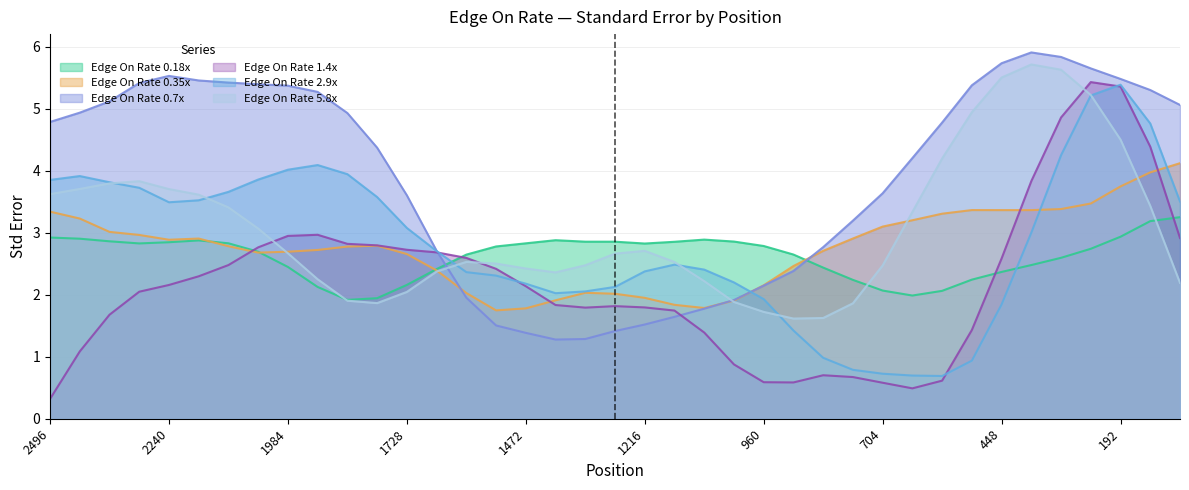

Reading right to left, what are all the values shown in this chart?

Edge On Rate 0.18x: 3.3	3.2	2.9	2.7	2.6	2.5	2.4	2.2	2.1	2.0	2.1	2.2	2.4	2.6	2.8	2.9	2.9	2.9	2.8	2.9	2.9	2.9	2.8	2.8	2.6	2.4	2.2	1.9	1.9	2.1	2.4	2.7	2.8	2.9	2.8	2.8	2.9	2.9	2.9
Edge On Rate 0.35x: 4.1	4.0	3.7	3.5	3.4	3.4	3.4	3.4	3.3	3.2	3.1	2.9	2.7	2.5	2.2	1.9	1.8	1.8	1.9	2.0	2.0	1.9	1.8	1.7	2.0	2.4	2.7	2.8	2.8	2.7	2.7	2.7	2.8	2.9	2.9	3.0	3.0	3.2	3.3
Edge On Rate 0.7x: 5.1	5.3	5.5	5.6	5.8	5.9	5.7	5.4	4.8	4.2	3.6	3.2	2.8	2.4	2.1	1.9	1.8	1.6	1.5	1.4	1.3	1.3	1.4	1.5	2.0	2.7	3.6	4.4	4.9	5.3	5.4	5.4	5.4	5.5	5.5	5.4	5.1	4.9	4.8
Edge On Rate 1.4x: 2.9	4.4	5.4	5.4	4.9	3.8	2.6	1.4	0.6	0.5	0.6	0.7	0.7	0.6	0.6	0.9	1.4	1.7	1.8	1.8	1.8	1.8	2.1	2.4	2.6	2.7	2.7	2.8	2.8	3.0	2.9	2.8	2.5	2.3	2.2	2.0	1.7	1.1	0.3
Edge On Rate 2.9x: 3.5	4.8	5.4	5.2	4.2	3.0	1.8	0.9	0.7	0.7	0.7	0.8	1.0	1.4	1.9	2.2	2.4	2.5	2.4	2.1	2.1	2.0	2.2	2.3	2.4	2.7	3.1	3.6	3.9	4.1	4.0	3.9	3.7	3.5	3.5	3.7	3.8	3.9	3.9
Edge On Rate 5.8x: 2.2	3.4	4.5	5.2	5.6	5.7	5.5	4.9	4.2	3.3	2.5	1.9	1.6	1.6	1.7	1.9	2.2	2.5	2.7	2.7	2.5	2.4	2.4	2.5	2.5	2.4	2.0	1.9	1.9	2.2	2.7	3.1	3.4	3.6	3.7	3.8	3.8	3.7	3.6